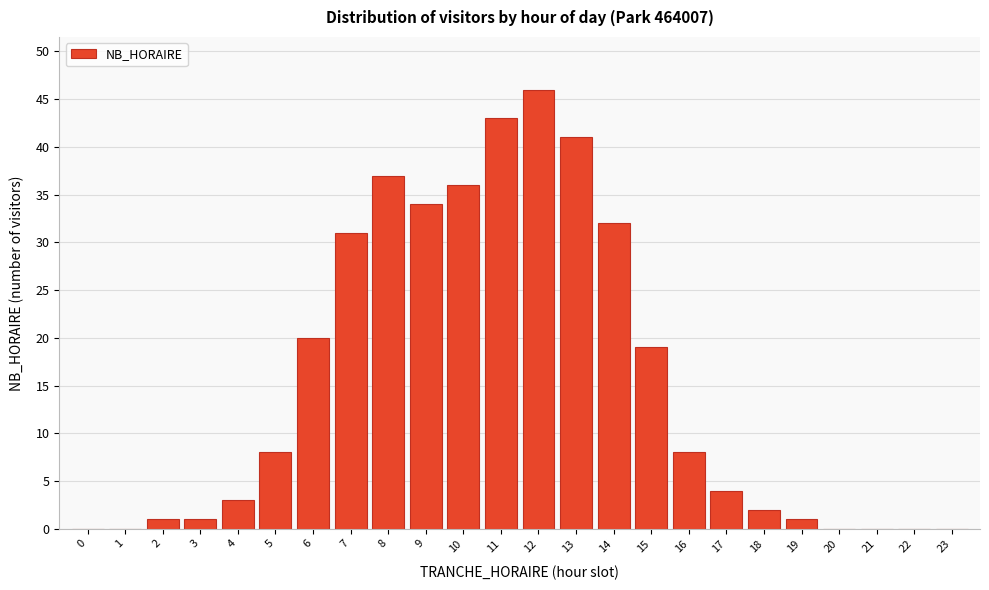

Reading left to right, what are all the values shown in this chart?

0=0	1=0	2=1	3=1	4=3	5=8	6=20	7=31	8=37	9=34	10=36	11=43	12=46	13=41	14=32	15=19	16=8	17=4	18=2	19=1	20=0	21=0	22=0	23=0